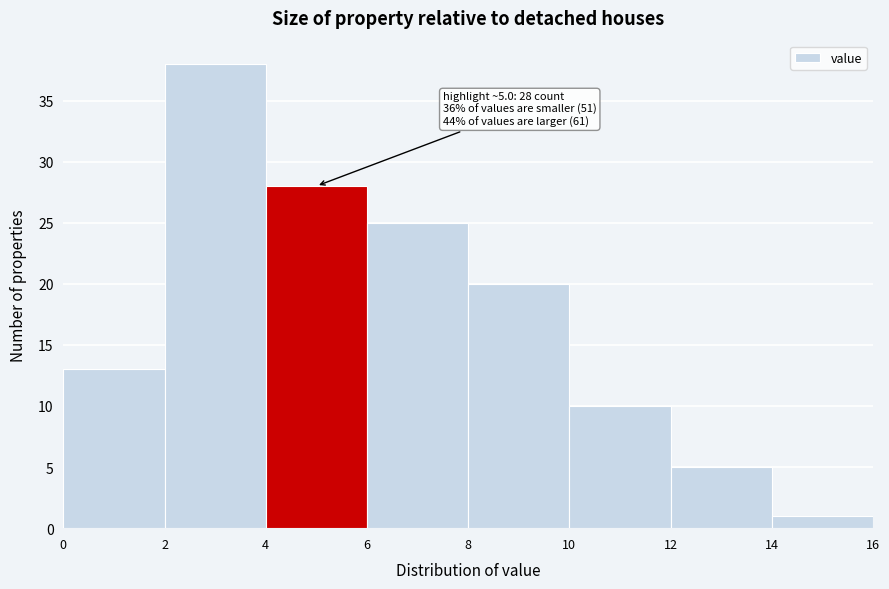

Over which range of the x-axis is the bar tallest?

2 to 4